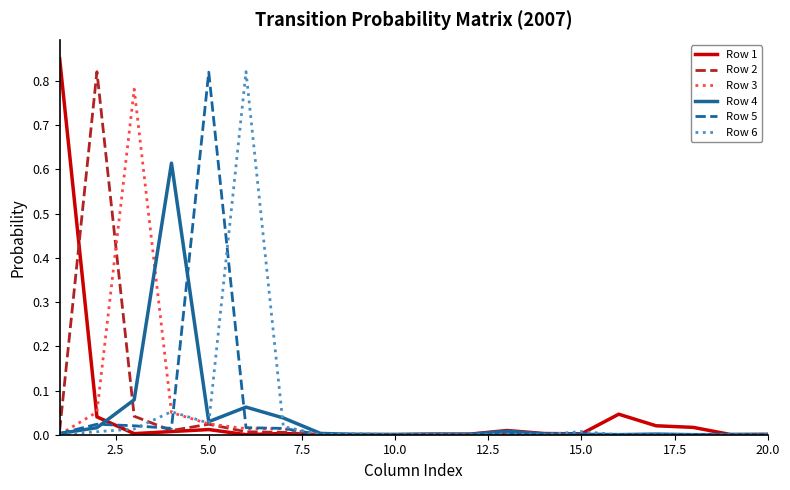

Is this an area chart (filled region under the line)?

No